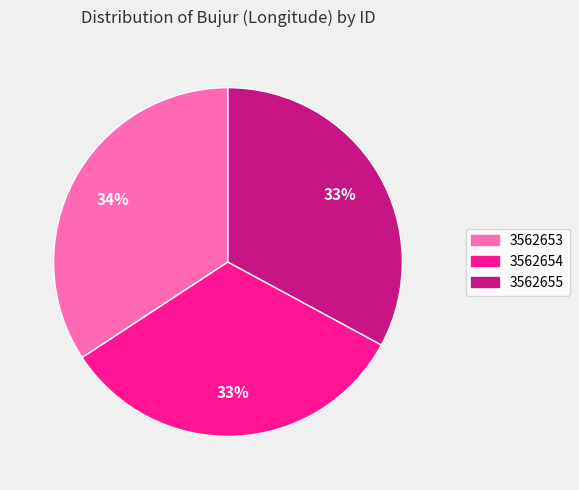

How many segments does this pie chart have?

3